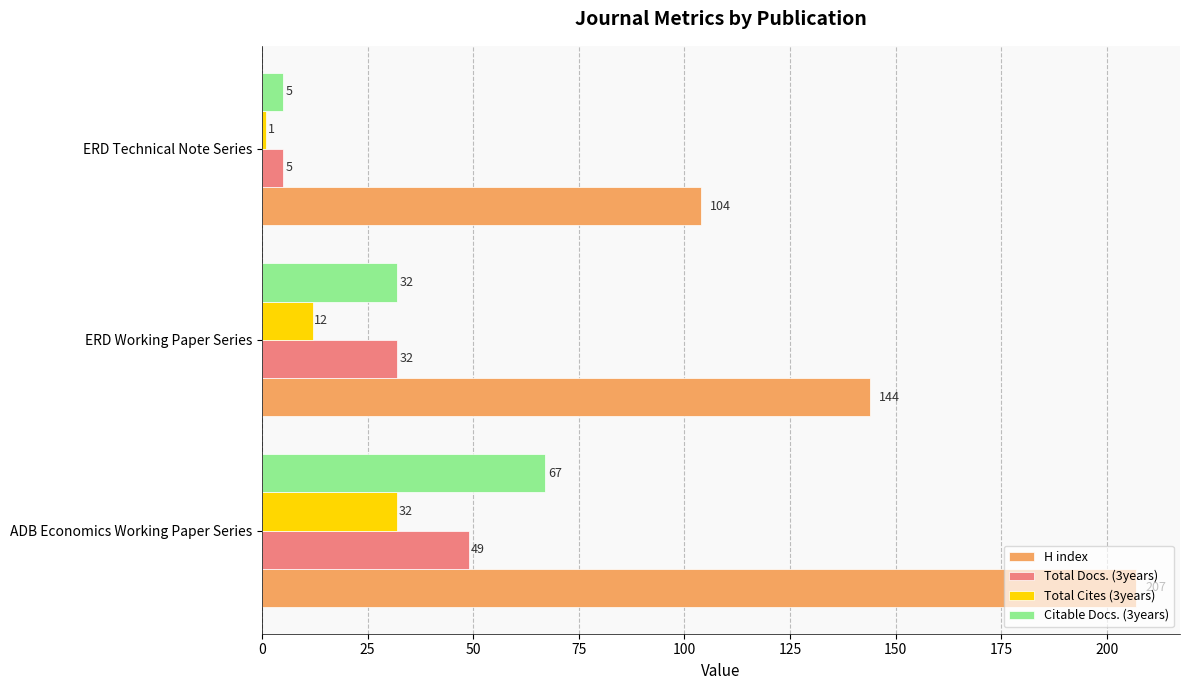

List the series in order of their peak value, lowest first.

Total Cites (3years), Total Docs. (3years), Citable Docs. (3years), H index